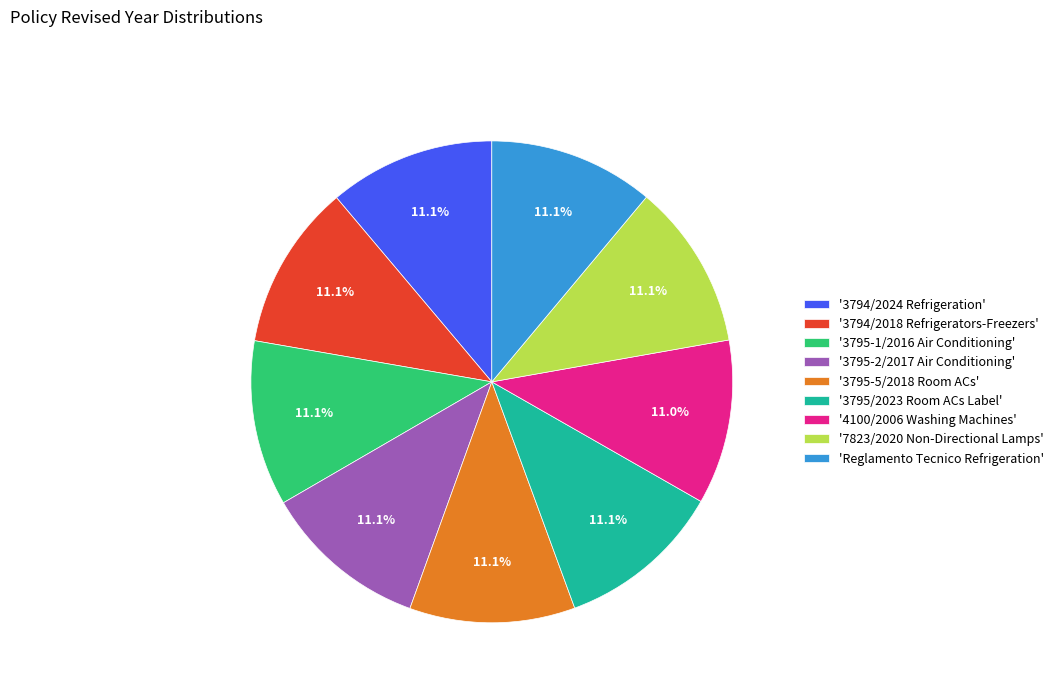

Approximately how many times larger is the value at 'Reglamento Tecnico Refrigeration' compared to '3795-2/2017 Air Conditioning'?

1.0